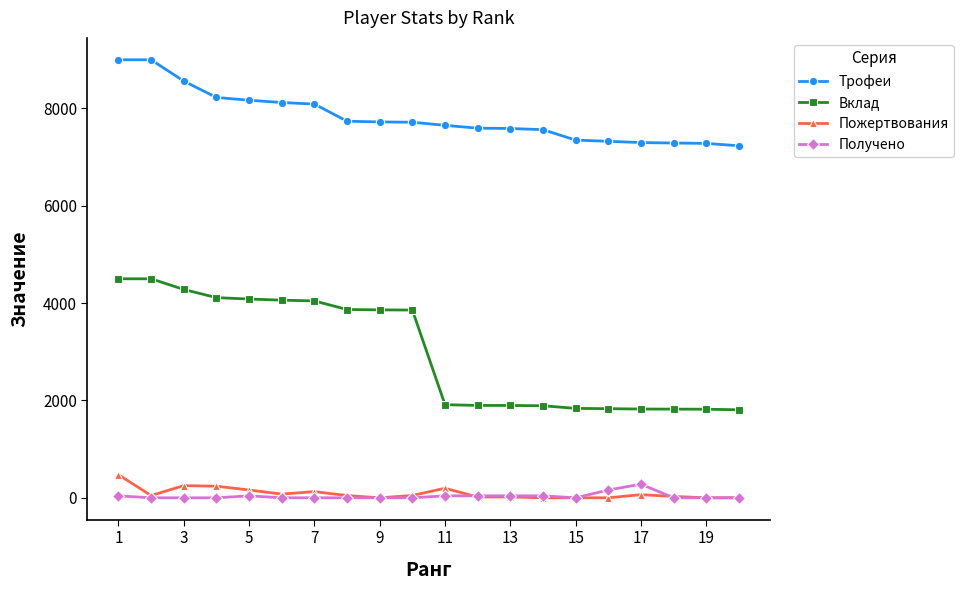

Which series has the widest spread of values?

Вклад